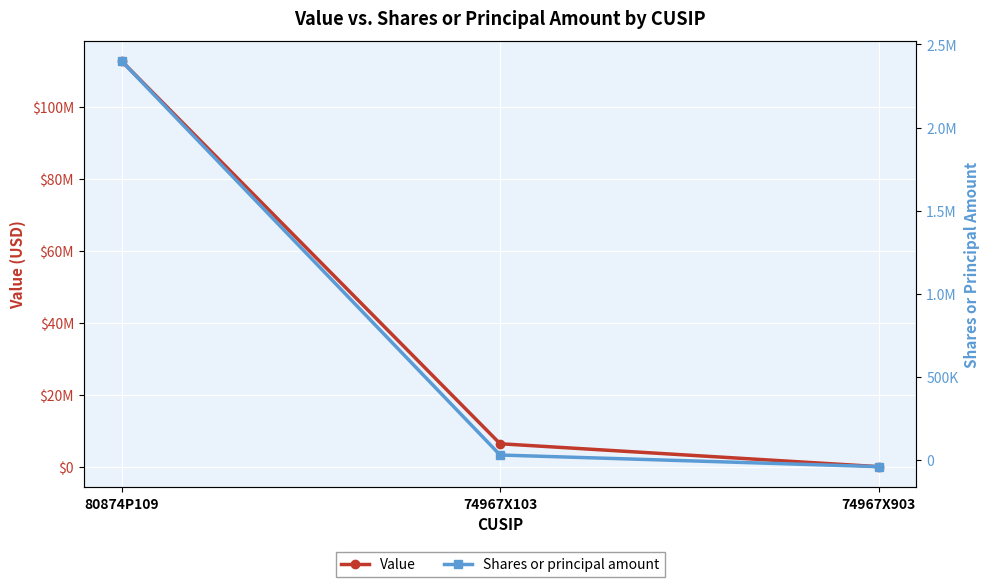

Reading left to right, what are all the values shown in this chart?

Value: 112776000	6368000	0
Shares or principal amount: 2400000	30000	-40000